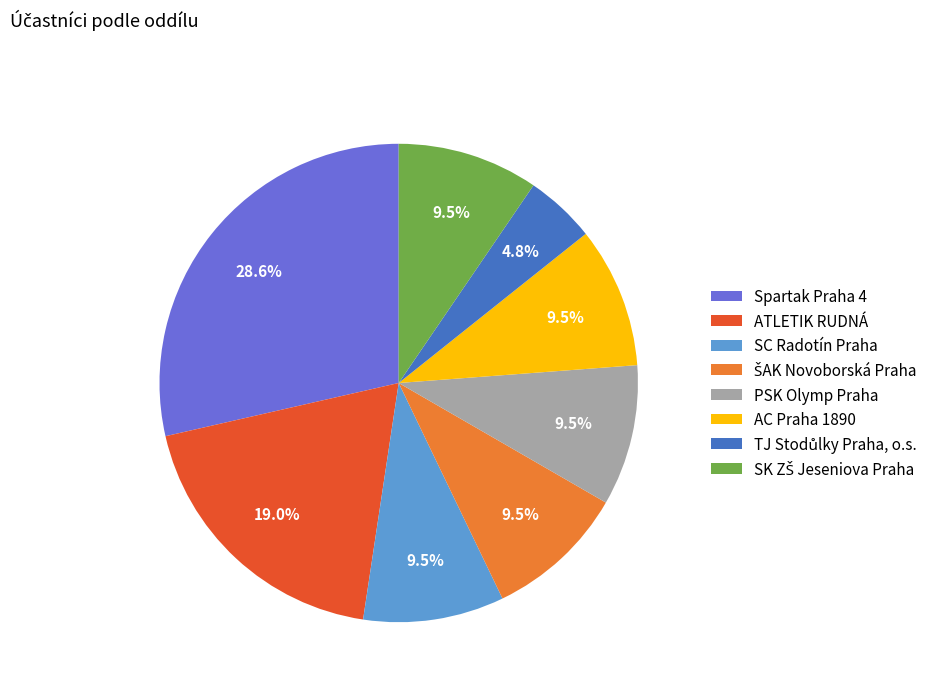

How many segments does this pie chart have?

8